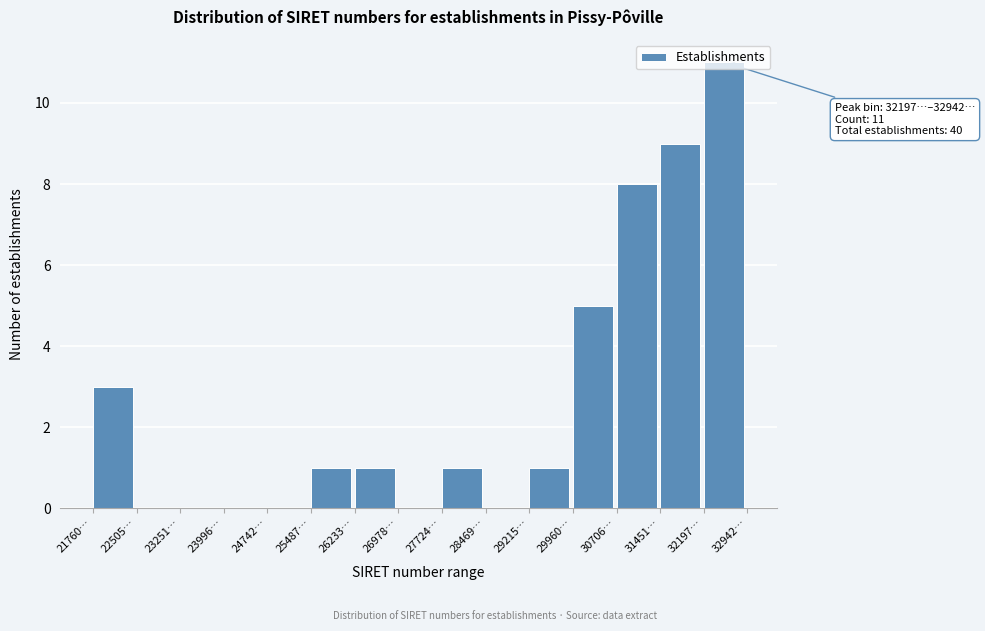

Which has a higher value, 29960… or 31451…?

31451…